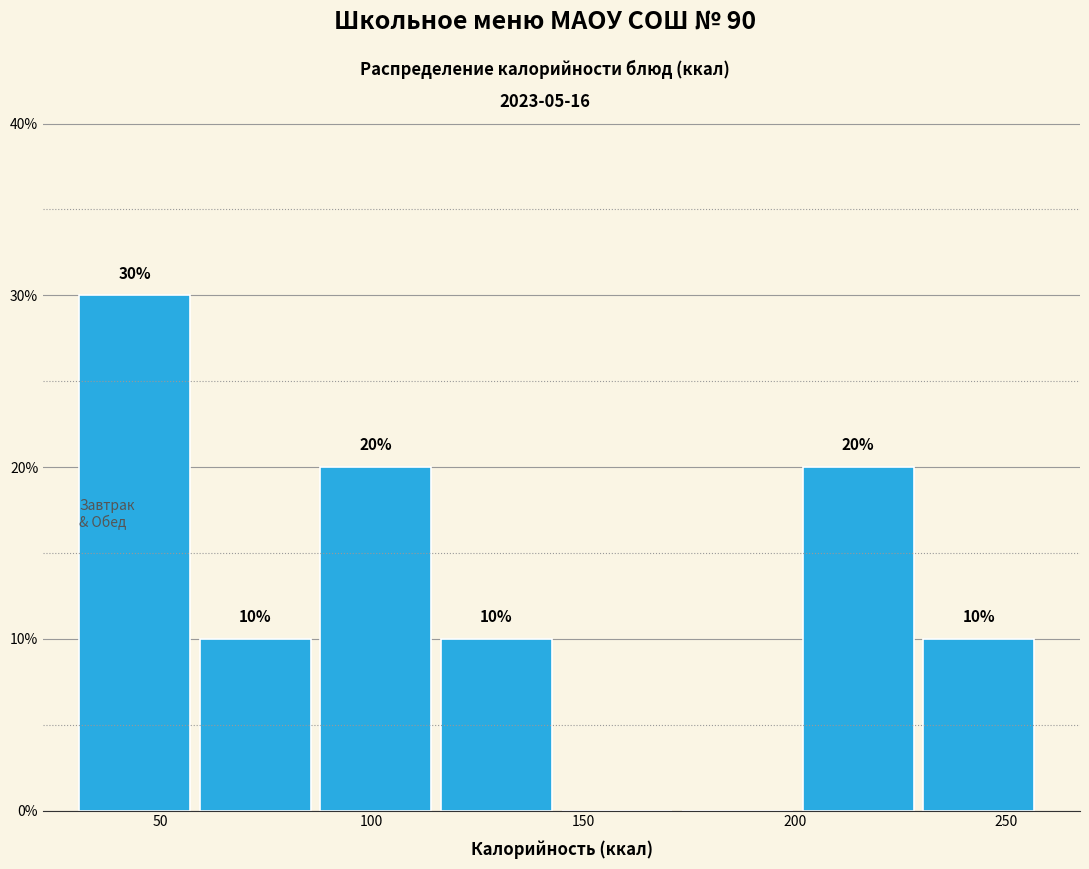

Which range on the x-axis has the tallest bar?

30 to 60